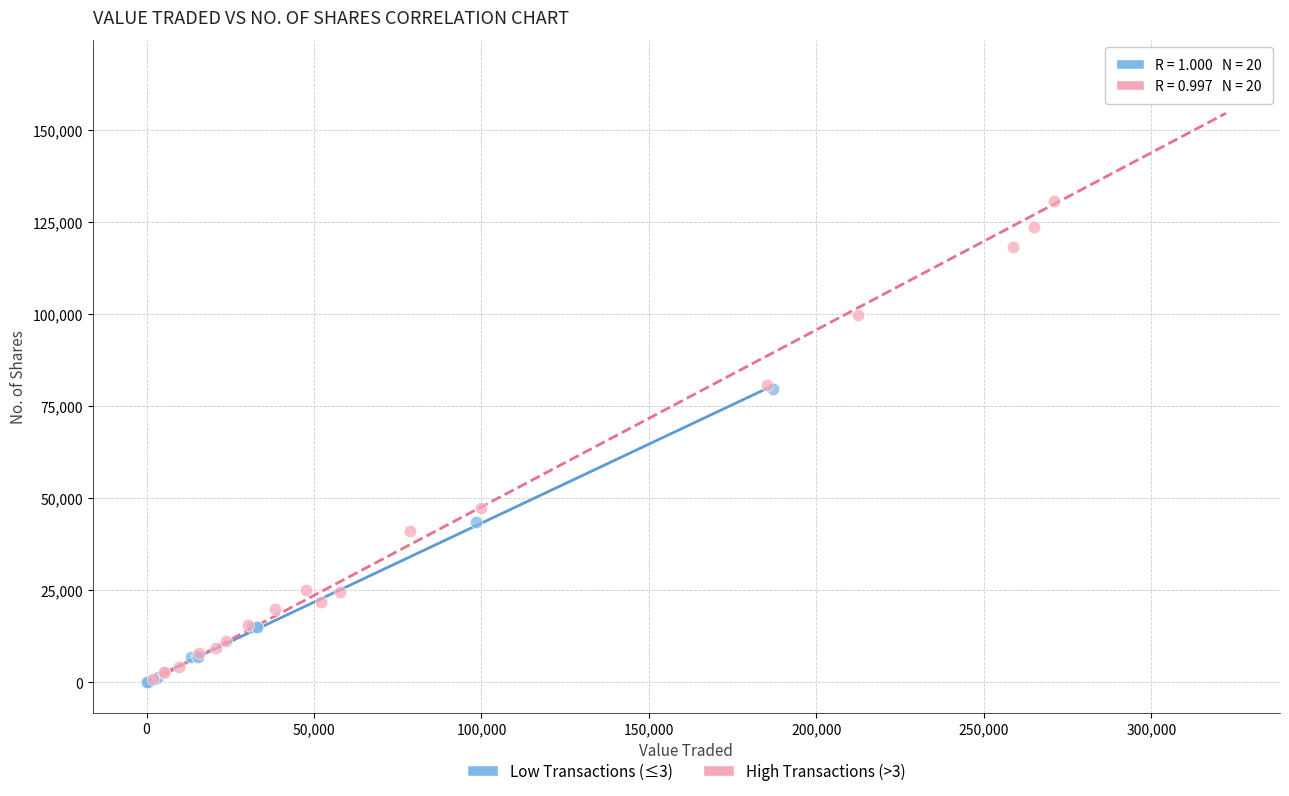

What are all the series names shown in the legend?

Low Transactions (≤3), High Transactions (>3)